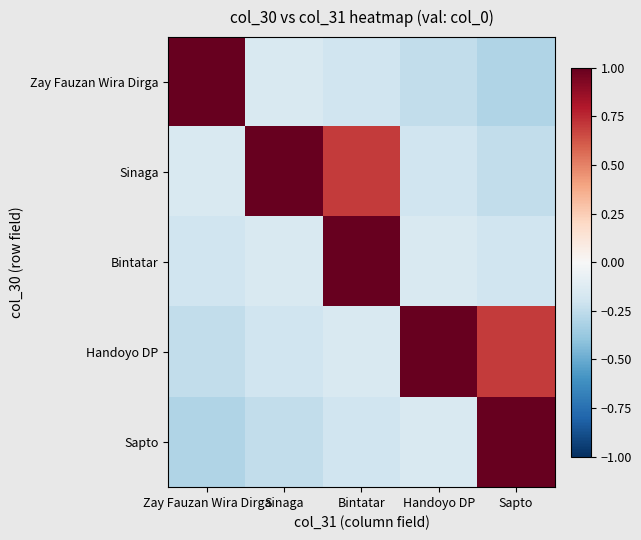

Reading left to right, extract all data points from this chart.

Zay Fauzan Wira Dirga: Zay Fauzan Wira Dirga=1.0	Sinaga=-0.2	Bintatar=-0.2	Handoyo DP=-0.2	Sapto=-0.3
Sinaga: Zay Fauzan Wira Dirga=-0.2	Sinaga=1.0	Bintatar=0.7	Handoyo DP=-0.2	Sapto=-0.2
Bintatar: Zay Fauzan Wira Dirga=-0.2	Sinaga=-0.2	Bintatar=1.0	Handoyo DP=-0.2	Sapto=-0.2
Handoyo DP: Zay Fauzan Wira Dirga=-0.2	Sinaga=-0.2	Bintatar=-0.2	Handoyo DP=1.0	Sapto=0.7
Sapto: Zay Fauzan Wira Dirga=-0.3	Sinaga=-0.2	Bintatar=-0.2	Handoyo DP=-0.2	Sapto=1.0